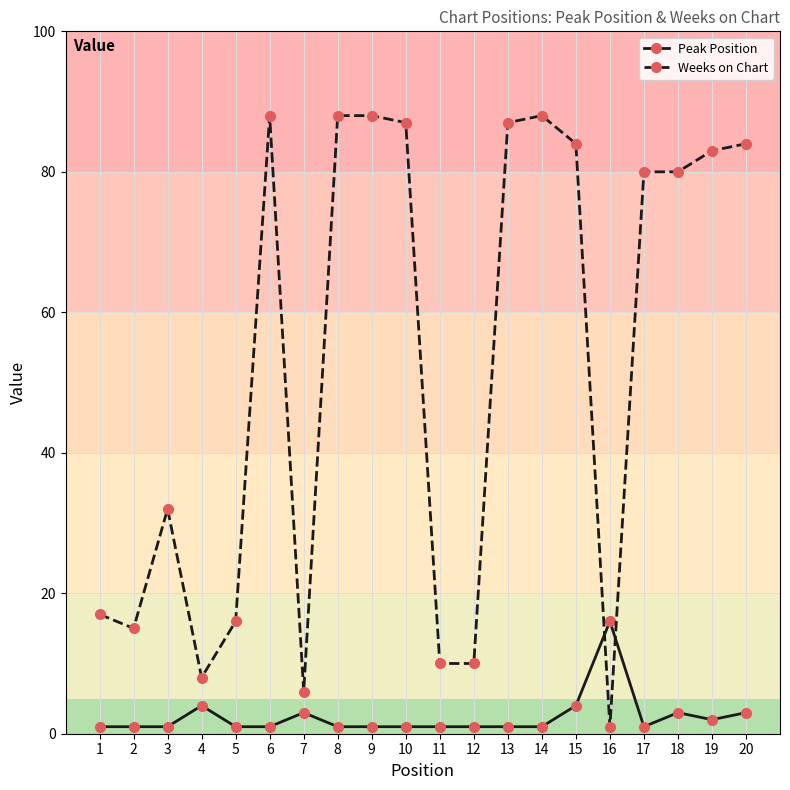

After their last crossing, which series has the higher values: Weeks on Chart or Peak Position?

Weeks on Chart